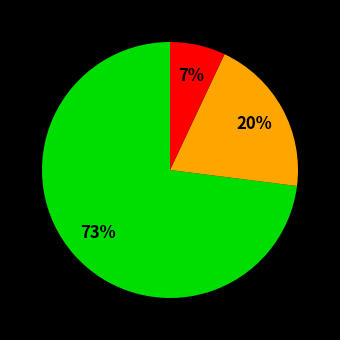

To the nearest percent, what is the difference between the largest and smallest slice percentages?

66%